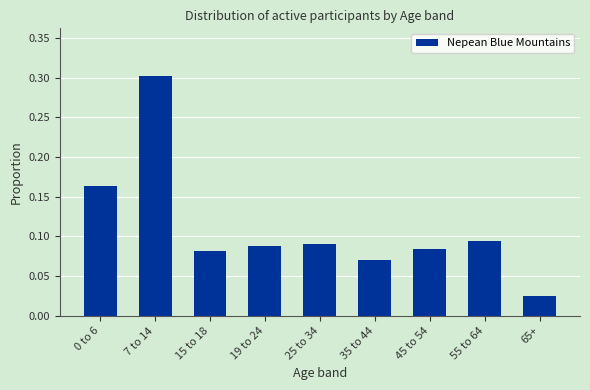

Which category has the highest value across all series?

7 to 14